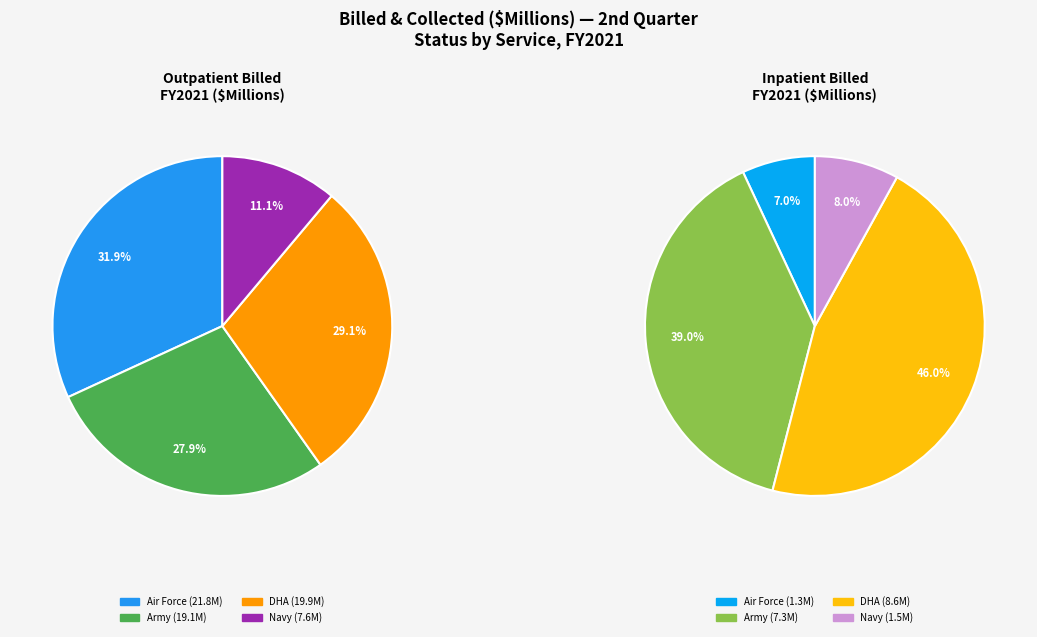

To the nearest percent, what percentage of the pie is Air Force?

32%